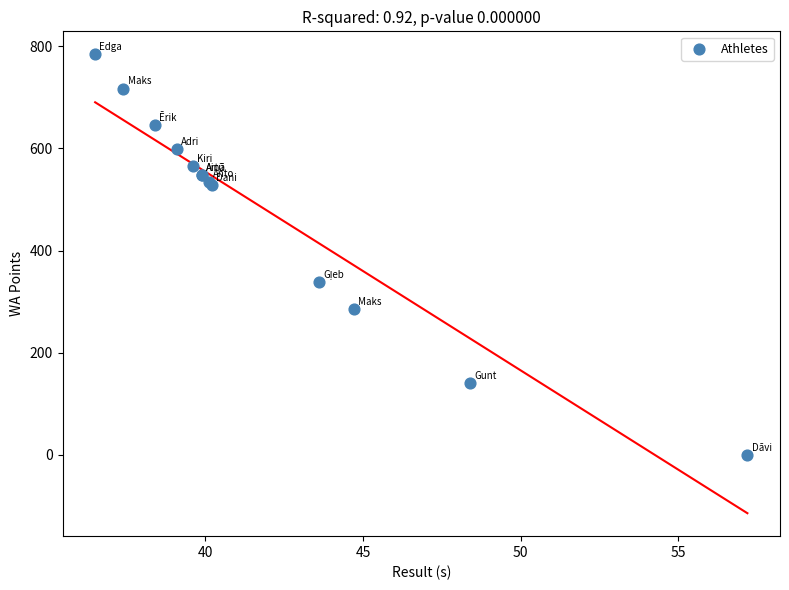

What Y value in the scatter plot is closest to 392?

338